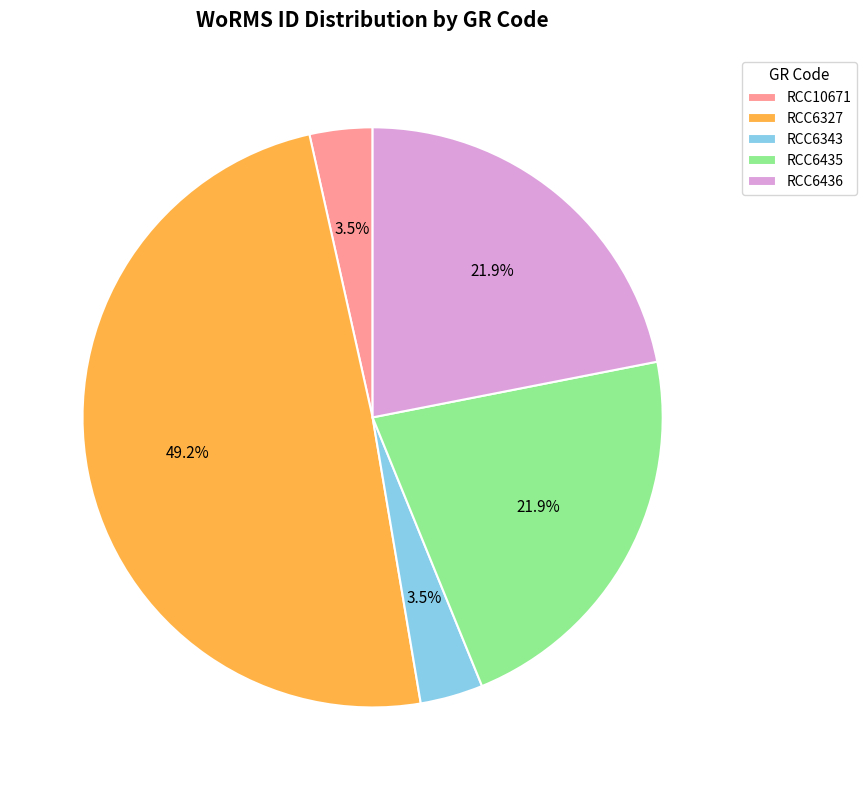

Is there a majority slice in this chart?

No